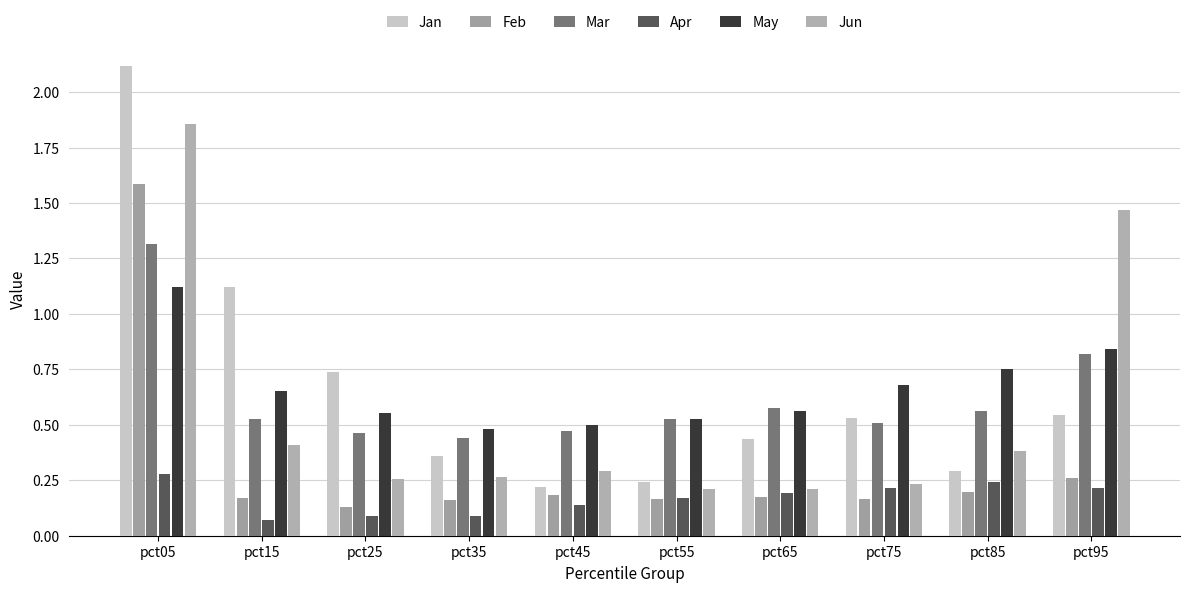

The Apr series shows 0.0 at pct25. True or false?

False